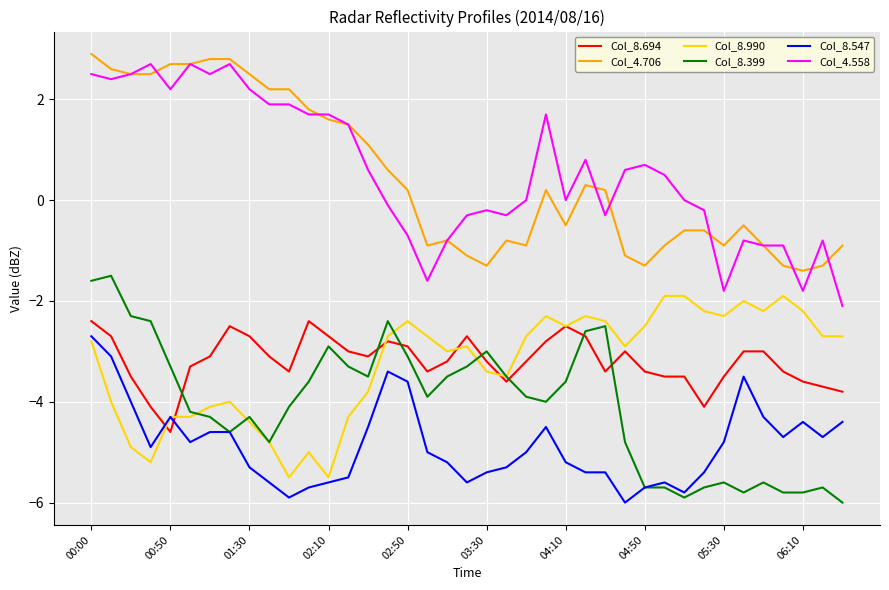

Which series has the largest range (max minus min)?

Col_4.558